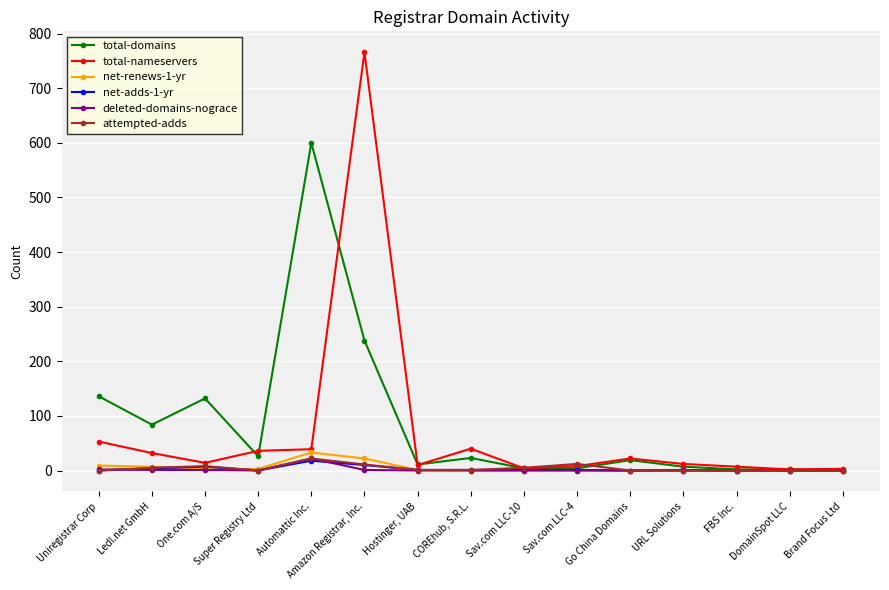

Is the value of net-adds-1-yr at Automattic Inc. greater than the value of attempted-adds at Uniregistrar Corp?

Yes